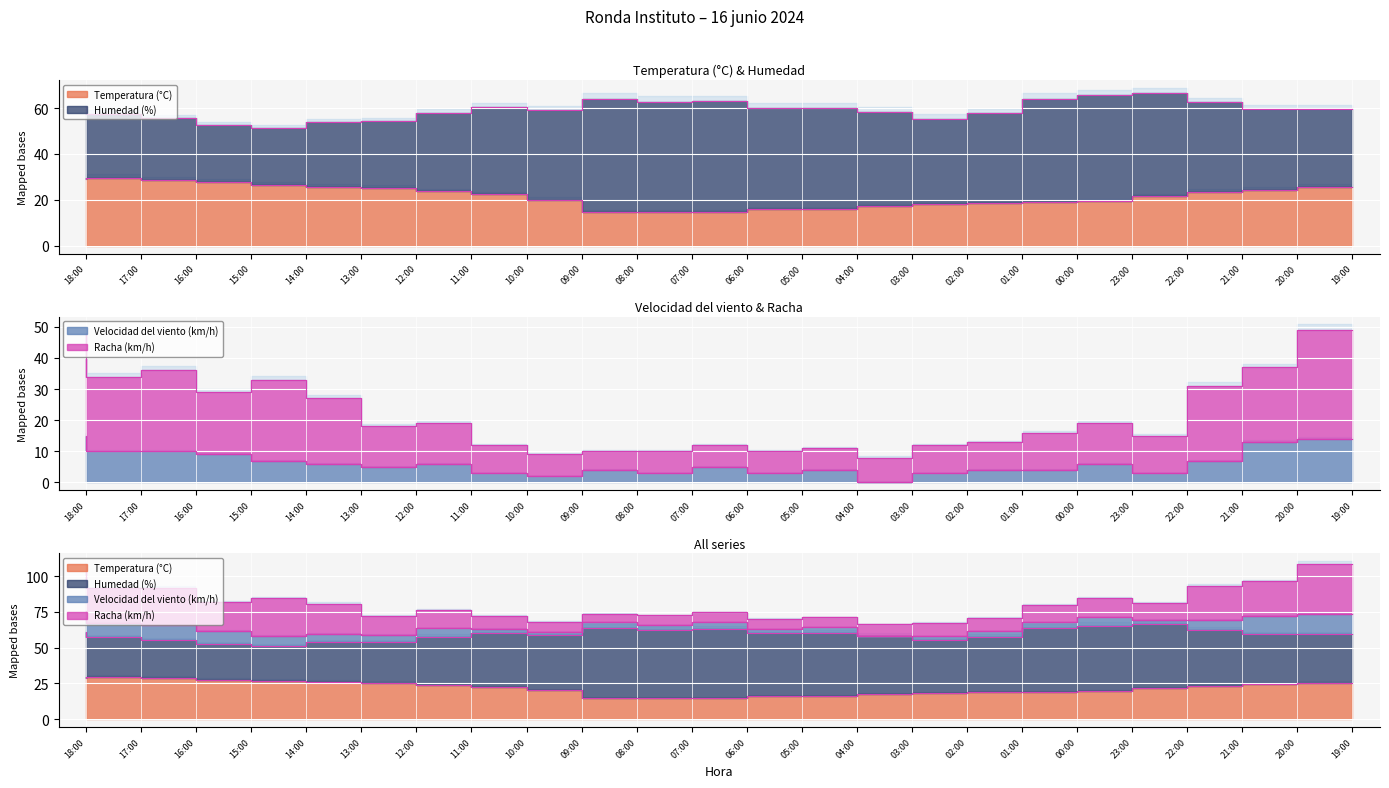

Where is the first local maximum for Temperatura (°C)?

17:00